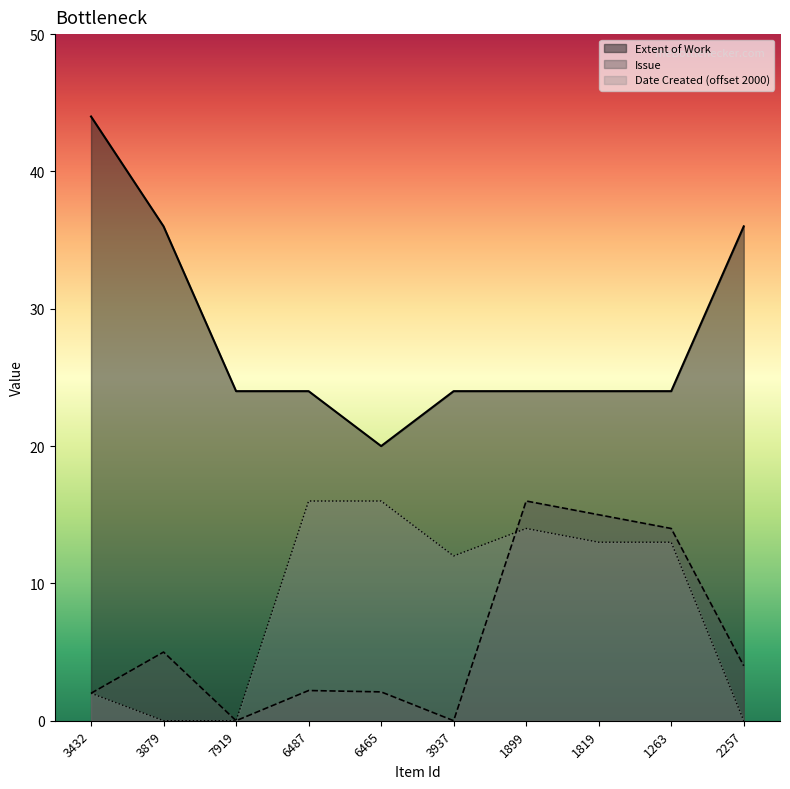

Count the number of categories in the chart.

10